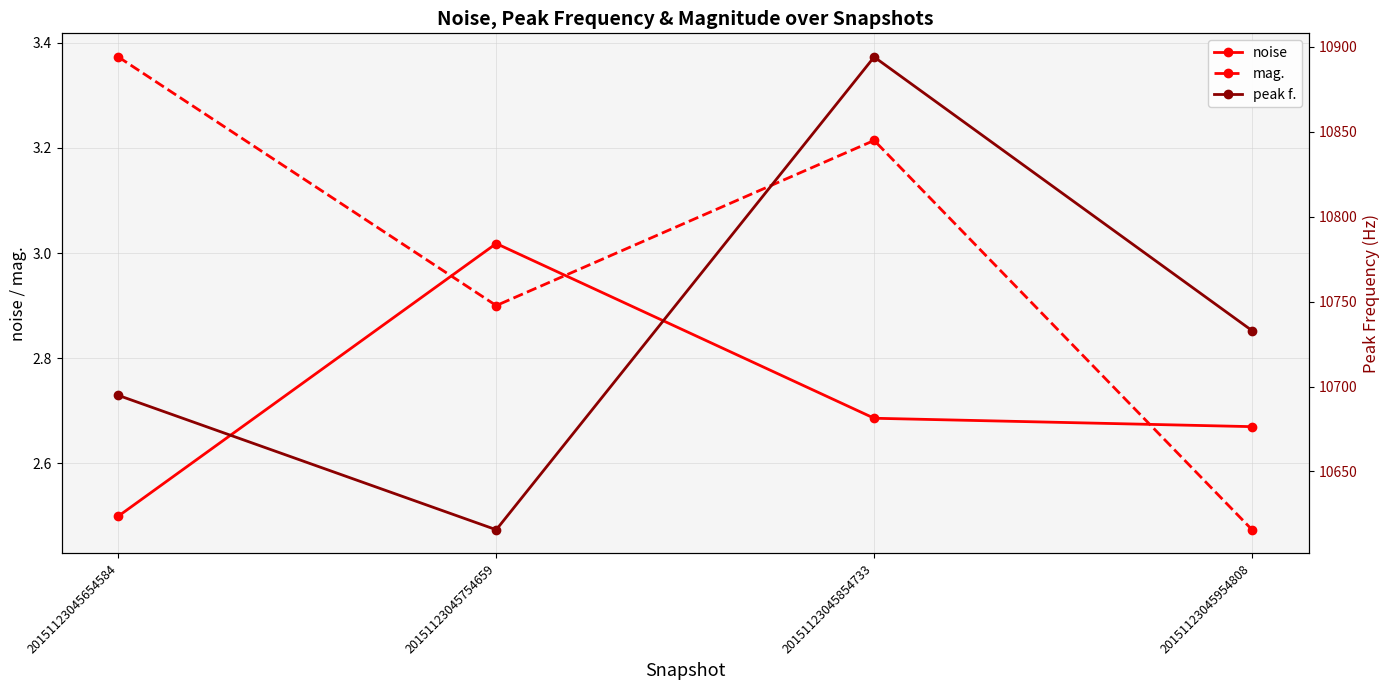

Reading left to right, transcribe all the data shown in this chart.

noise: 20151123045654584=2.5	20151123045754659=3.0	20151123045854733=2.7	20151123045954808=2.7
mag.: 20151123045654584=3.4	20151123045754659=2.9	20151123045854733=3.2	20151123045954808=2.5
peak f.: 20151123045654584=10694.8	20151123045754659=10615.7	20151123045854733=10894.0	20151123045954808=10732.9